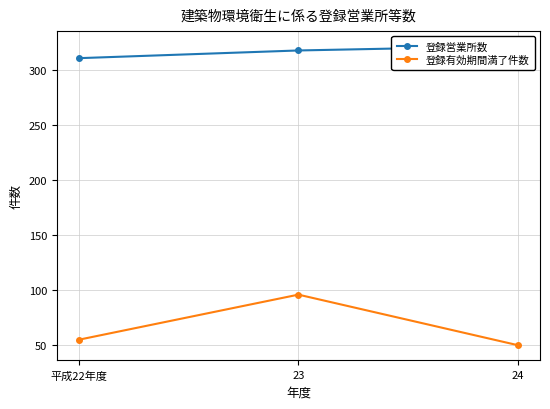

What is the smallest value displayed?

50